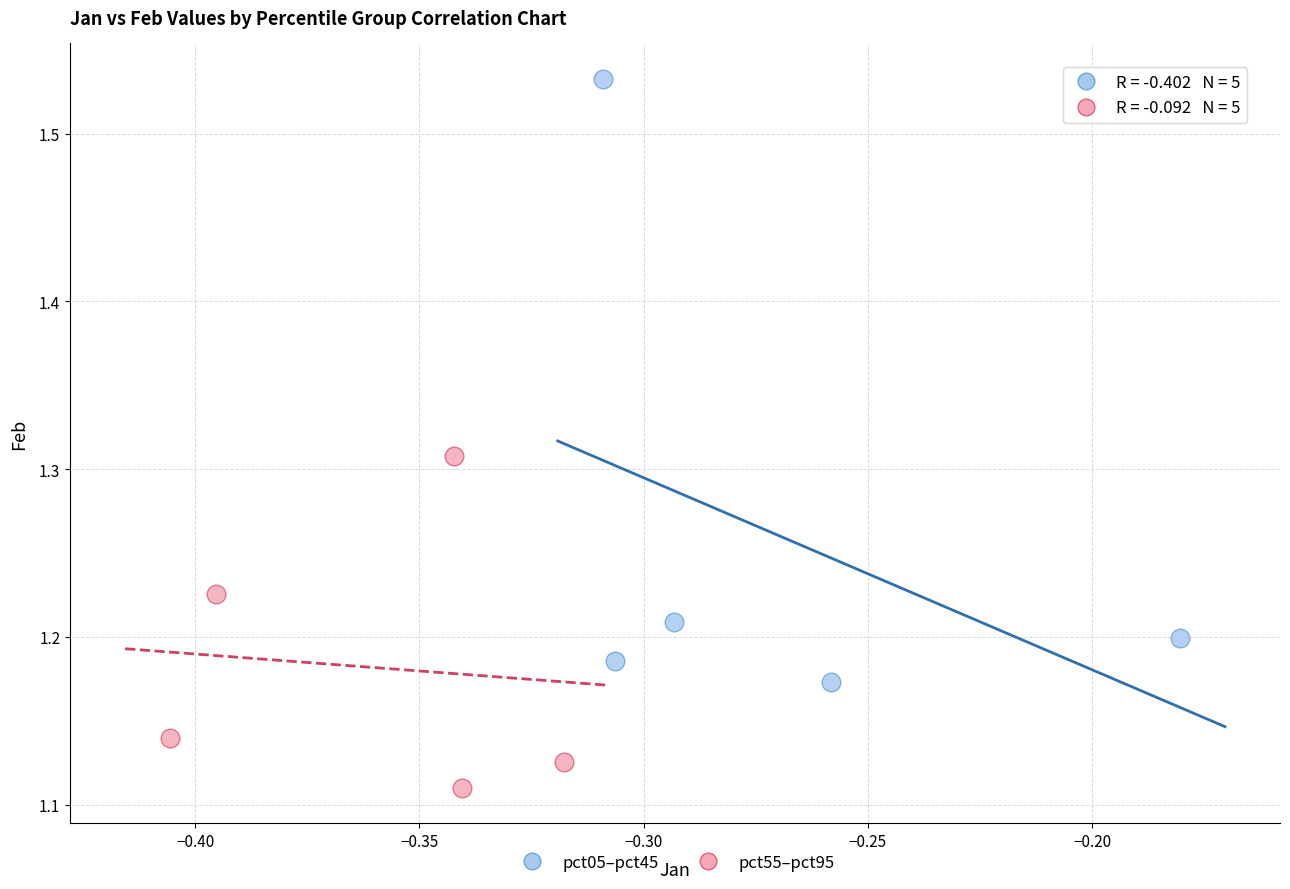

Which series contains the lowest Y value?

pct55–pct95